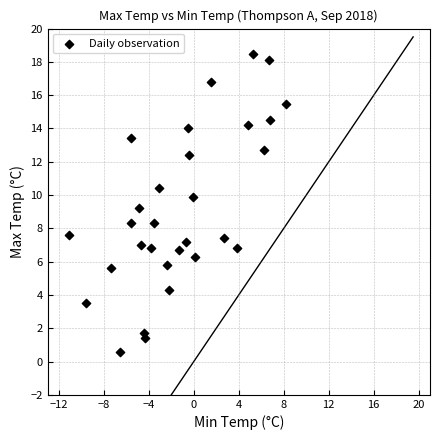

What is the range of Y values (max minus min)?

17.9